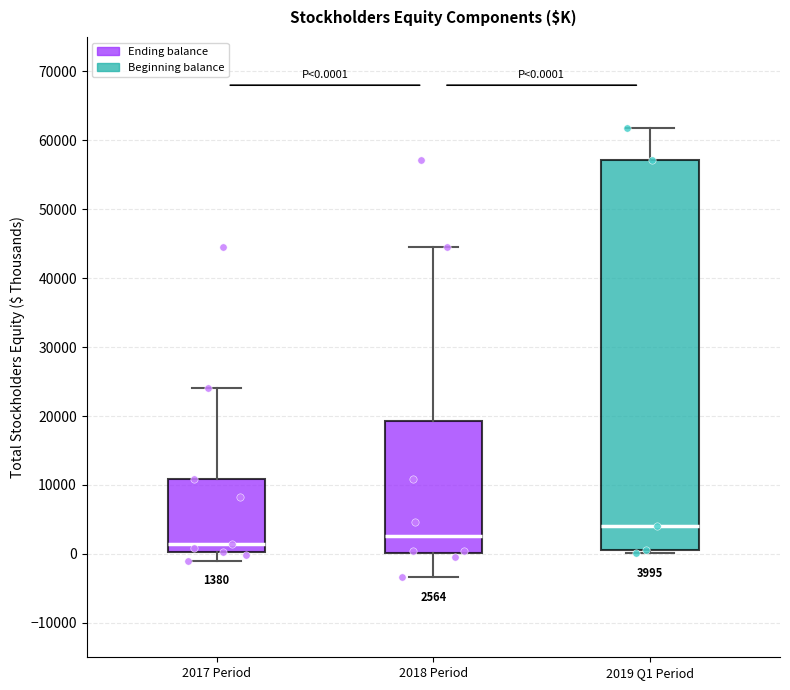

Comparing the boxes themselves (not the whiskers), which one is the tallest?

2019 Q1 Period